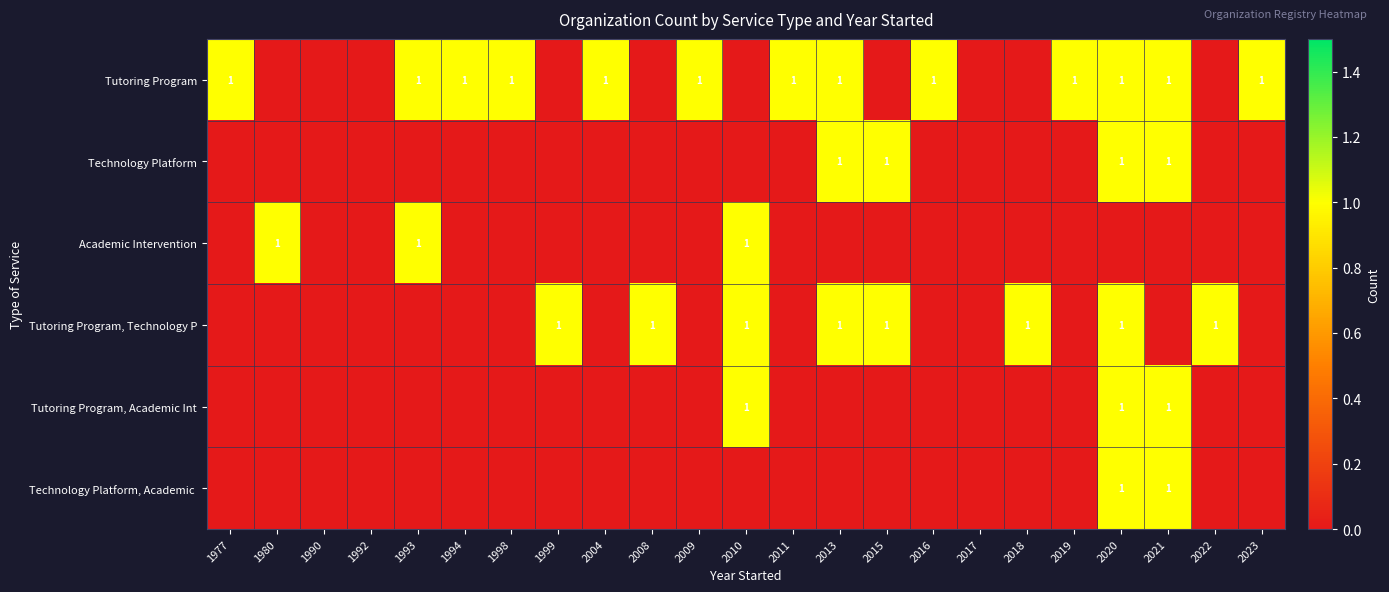

The Technology Platform, Academic series shows -1 at 2016. True or false?

False